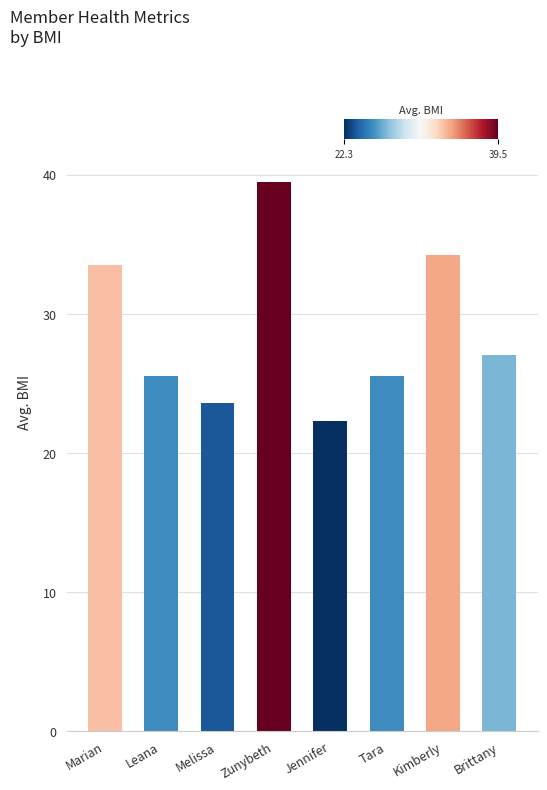

Which label corresponds to the smallest value in the chart?

Jennifer